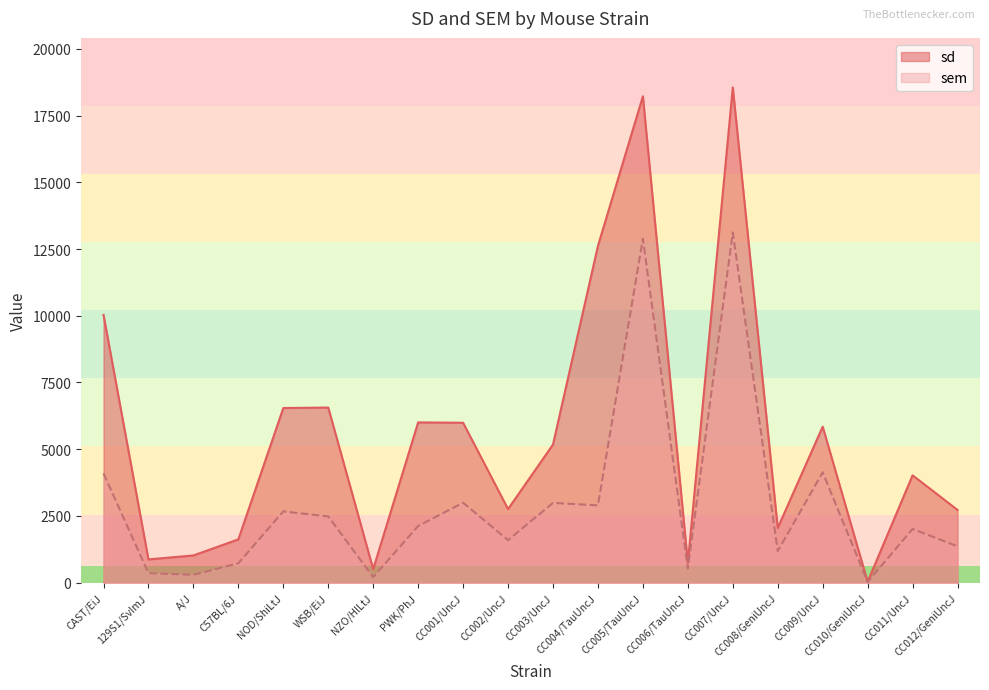

At which label does sd first exceed 5176?

CAST/EiJ